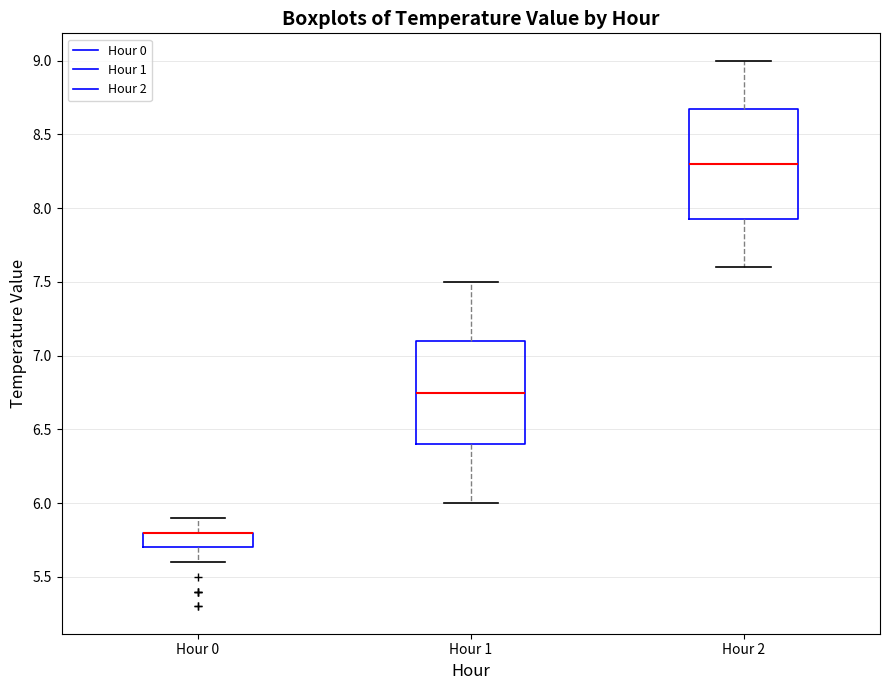

Reading left to right, read every box against the y-axis: the position of its median line, the range the box covers, and the ends of its whiskers. The values are not printed on the chart, so give them approximately, as read against the axis.

Hour 0: median 5.80 (drawn on the box's upper edge), box 5.70 to 5.80, whiskers 5.60 to 5.90
Hour 1: median 6.75, box 6.40 to 7.10, whiskers 6.00 to 7.50
Hour 2: median 8.30, box 7.95 to 8.70, whiskers 7.60 to 9.00